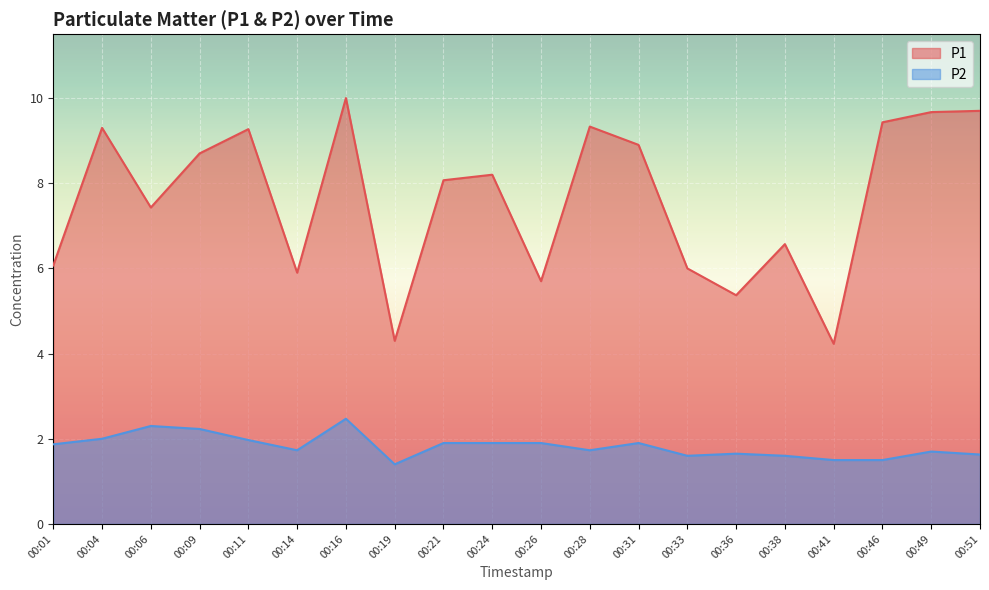

What are all the series names shown in the legend?

P1, P2